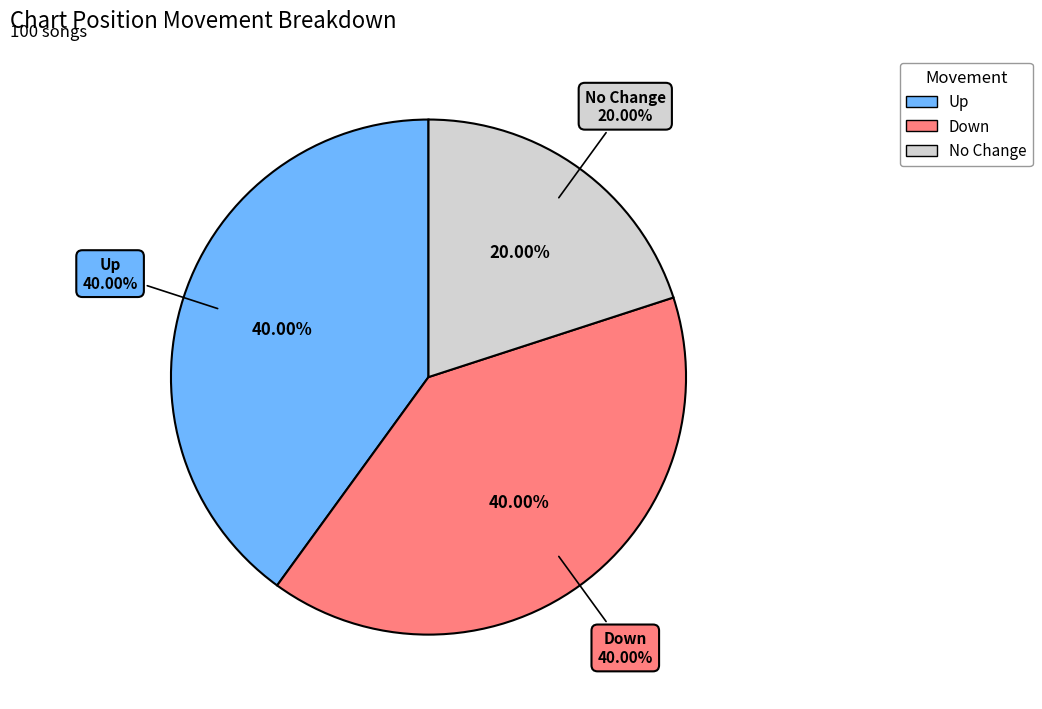

Is it true that - is 20% of the pie?

True